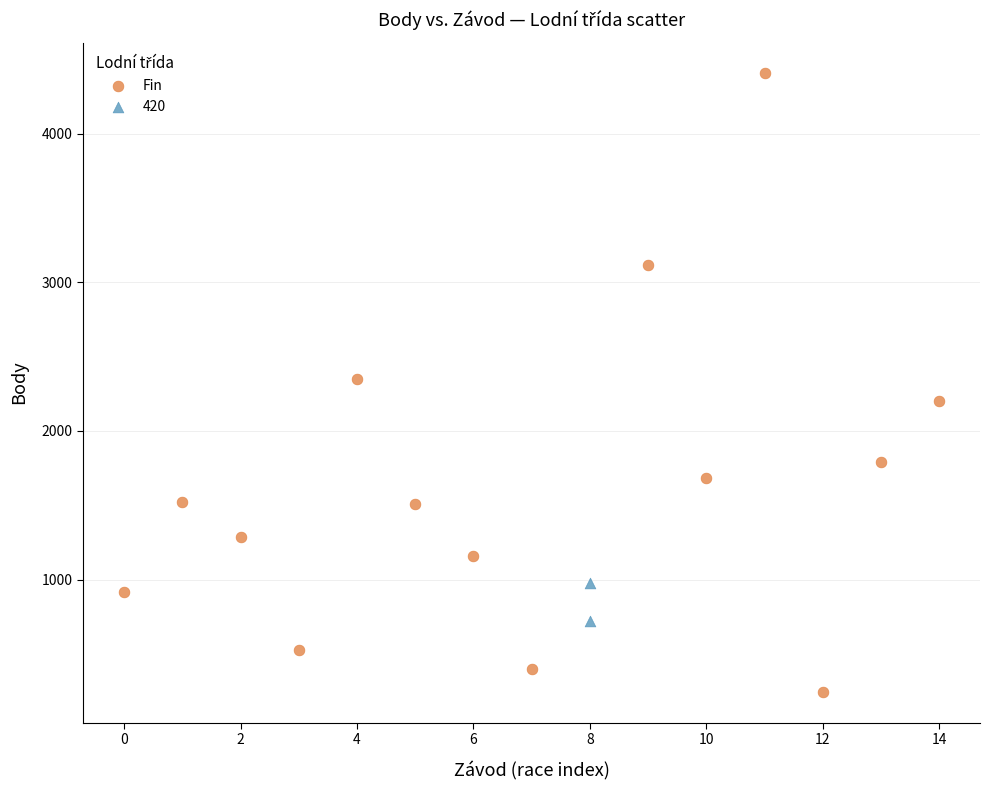

What are all the series names shown in the legend?

Fin, 420